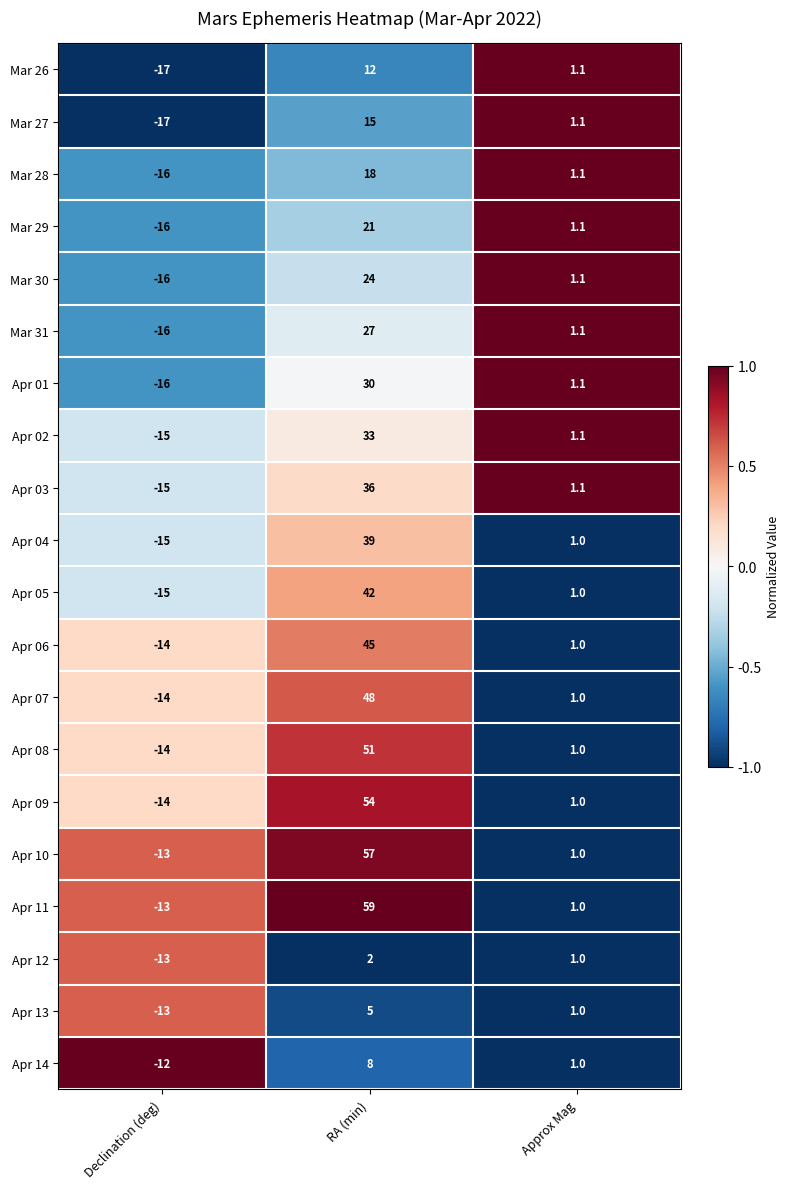

At how many categories does at least one series exceed 0?

2